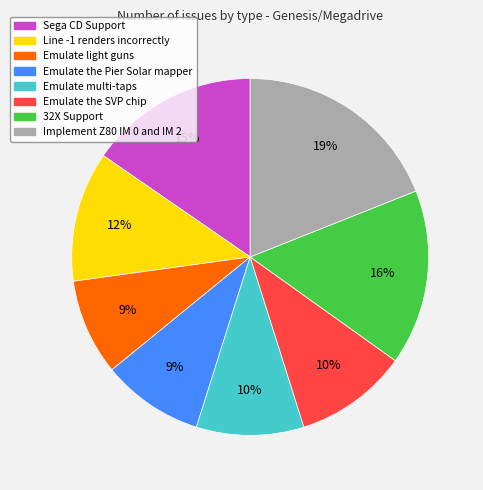

To the nearest percent, what percentage of the pie is Emulate multi-taps?

10%